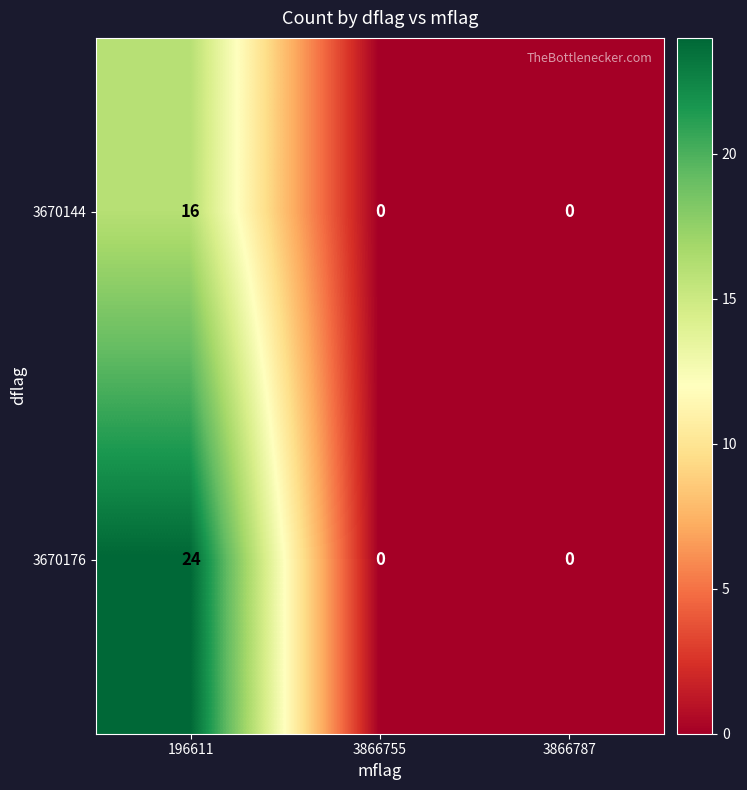

What is the maximum value shown in the chart?

24